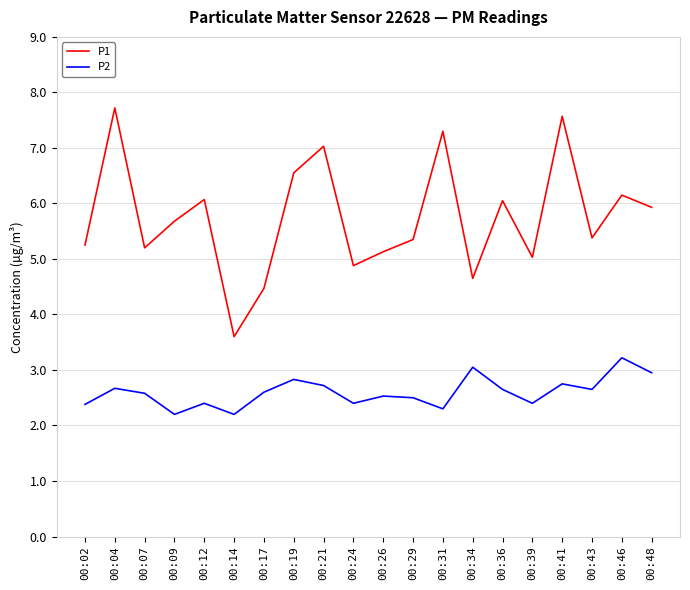

What is the difference between the maximum and minimum values in the P1 series?

4.1